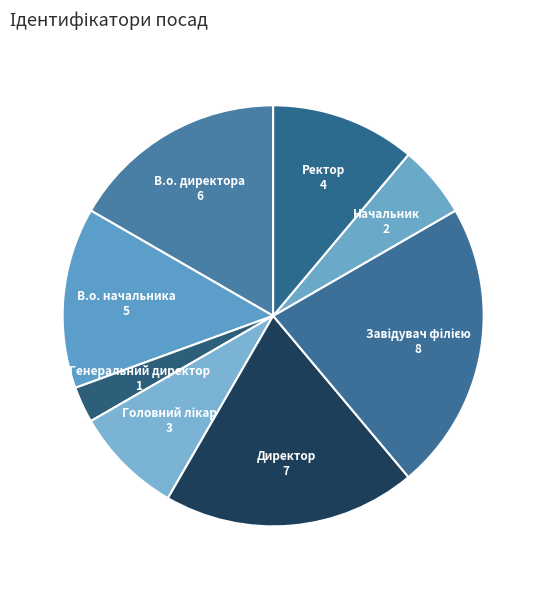

Approximately how many times larger is the value at В.о. начальника compared to Генеральний директор?

5.0